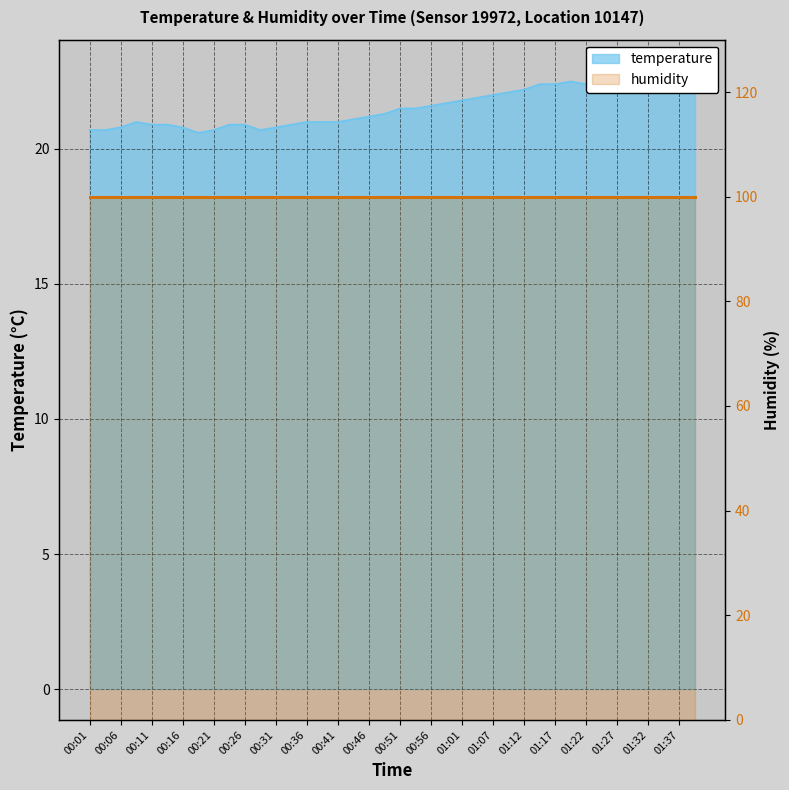

How many values exceed 21?

23